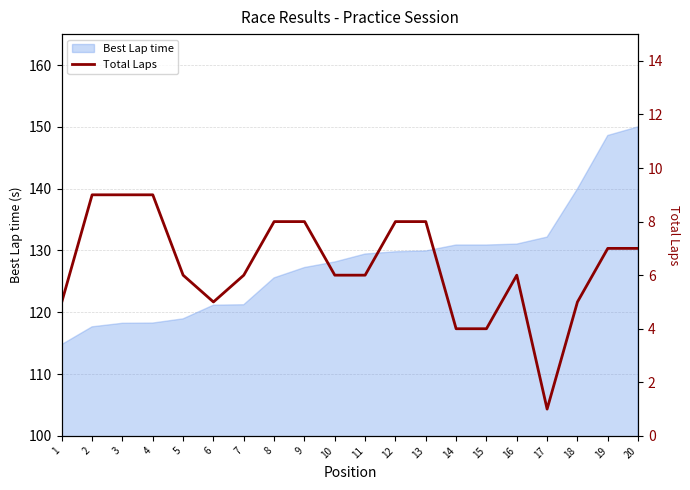

True or false: Best Lap time has a value of 130.9 at 14.

True